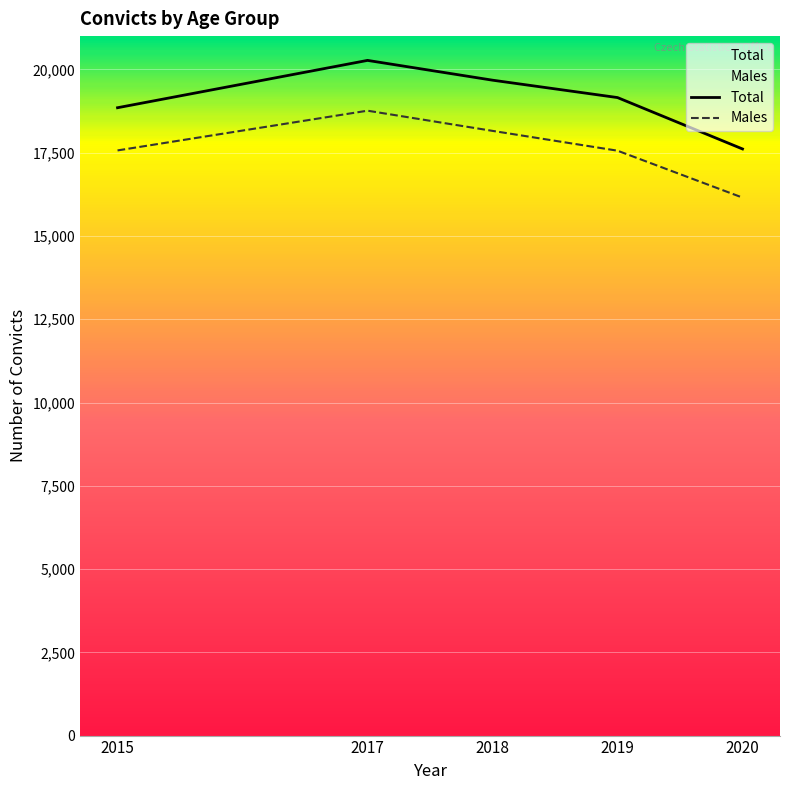

At 2019, list the series in order from smallest to largest.

Males, Total